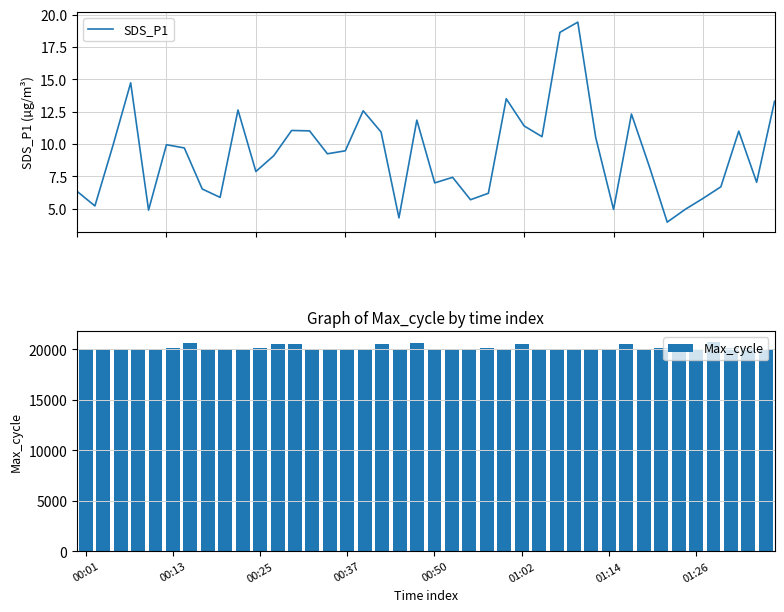

Which series changed the most between 14 and 21?

Max_cycle